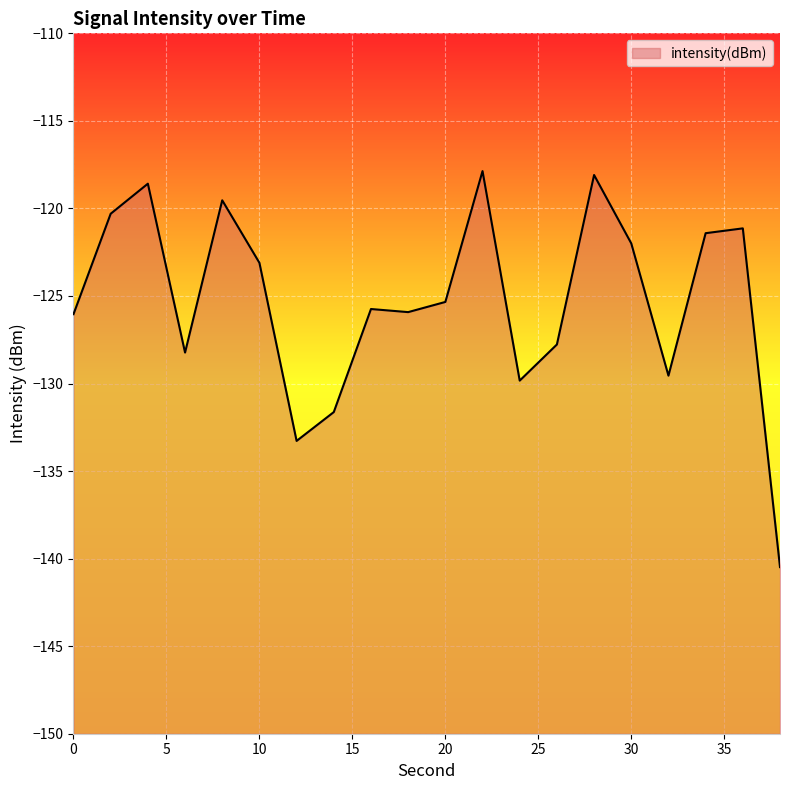

The chart shows a value of -126.0 at 0. True or false?

True